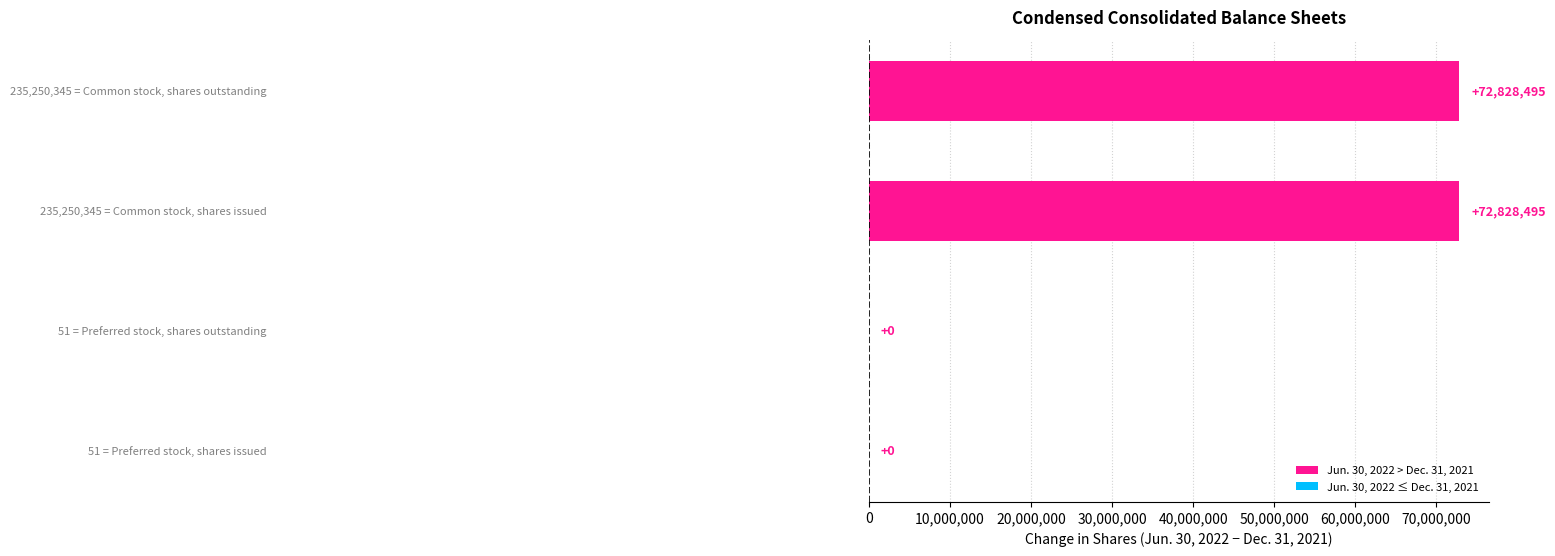

What is the maximum value shown in the chart?

72828495